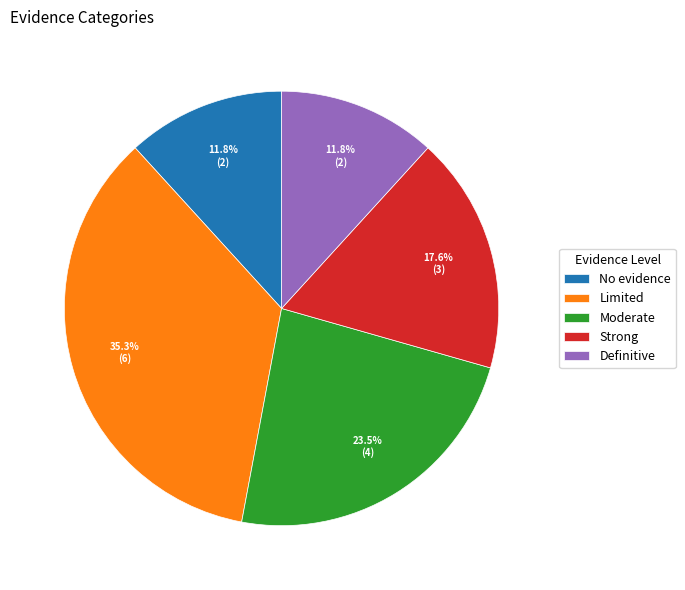

To the nearest percent, what is the difference between the largest and smallest slice percentages?

24%